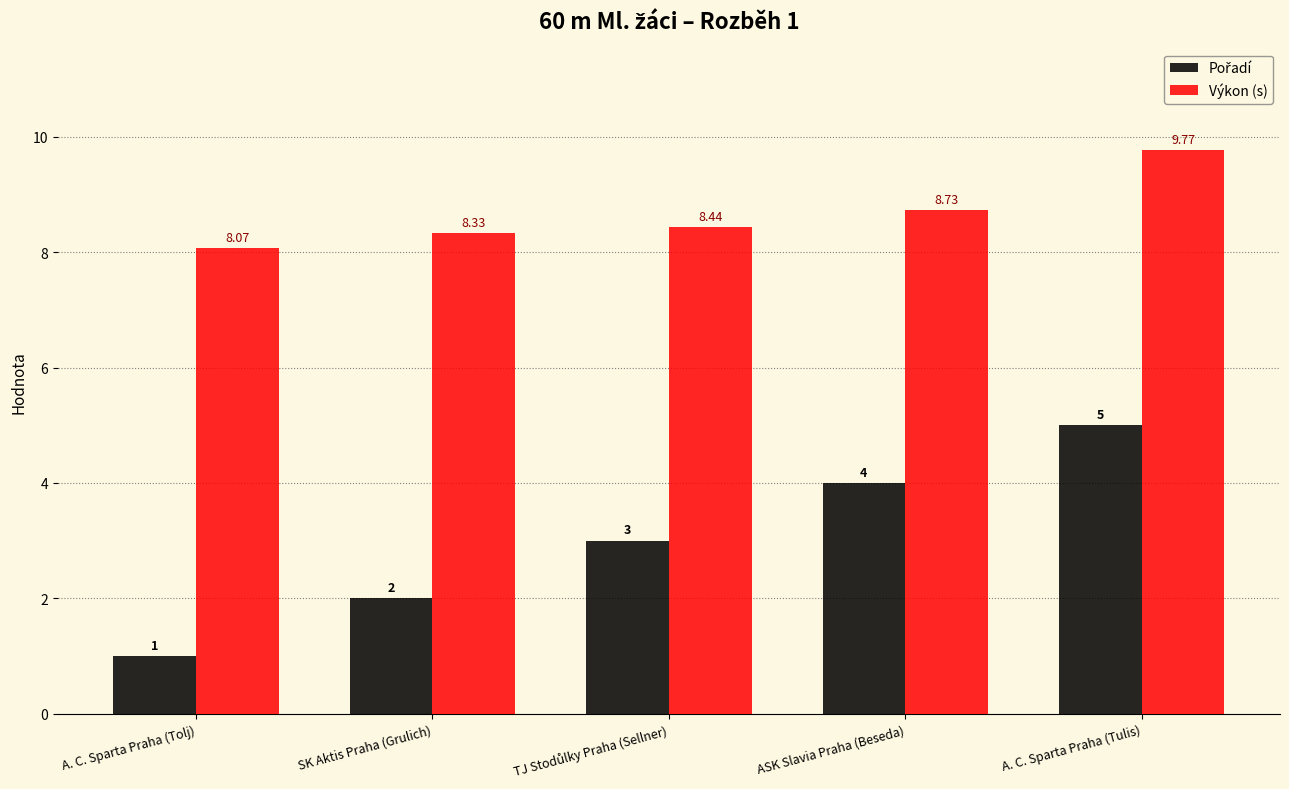

At which label does Výkon (s) reach its minimum?

A. C. Sparta Praha (Tolj)